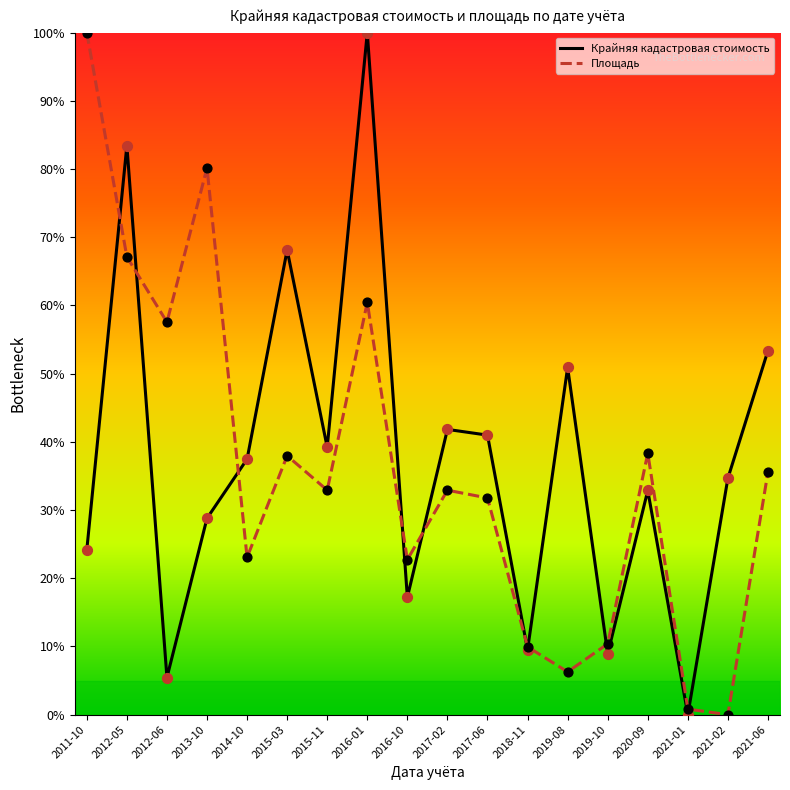

Which series has the largest total across all categories?

Крайняя кадастровая стоимость